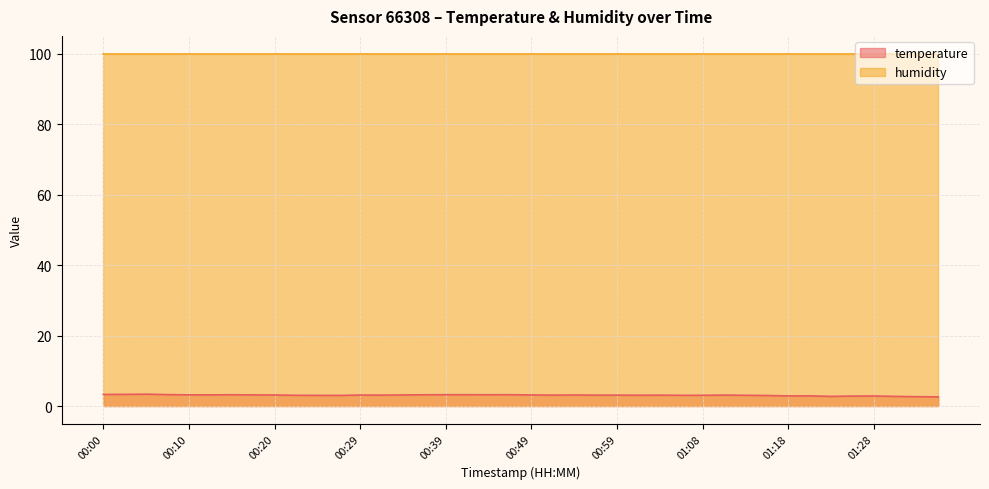

List the labels in order of value, smallest first.

01:35, 01:33, 01:23, 01:30, 01:25, 01:28, 01:18, 01:20, 01:16, 00:27, 00:24, 01:06, 00:22, 01:08, 01:13, 01:01, 00:56, 00:59, 01:03, 00:32, 00:51, 01:11, 00:29, 00:20, 00:54, 00:49, 00:17, 00:34, 00:12, 00:10, 00:37, 00:15, 00:44, 00:39, 00:42, 00:46, 00:07, 00:00, 00:02, 00:05